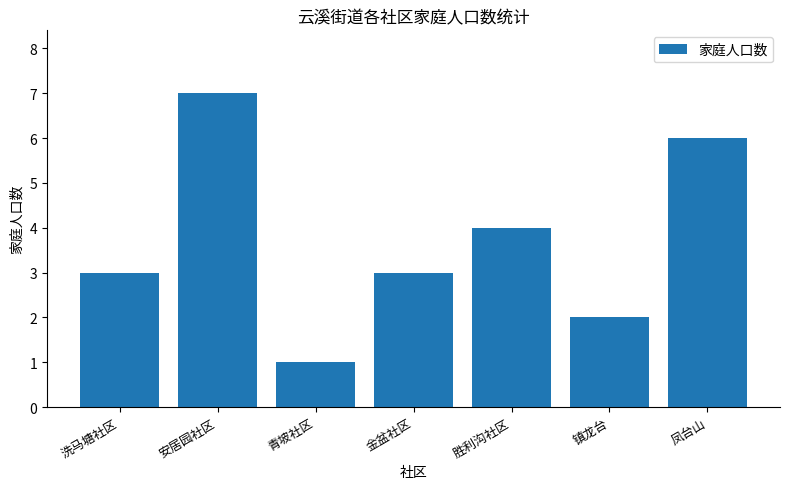

What is the value of the 2nd bar from the left?

7